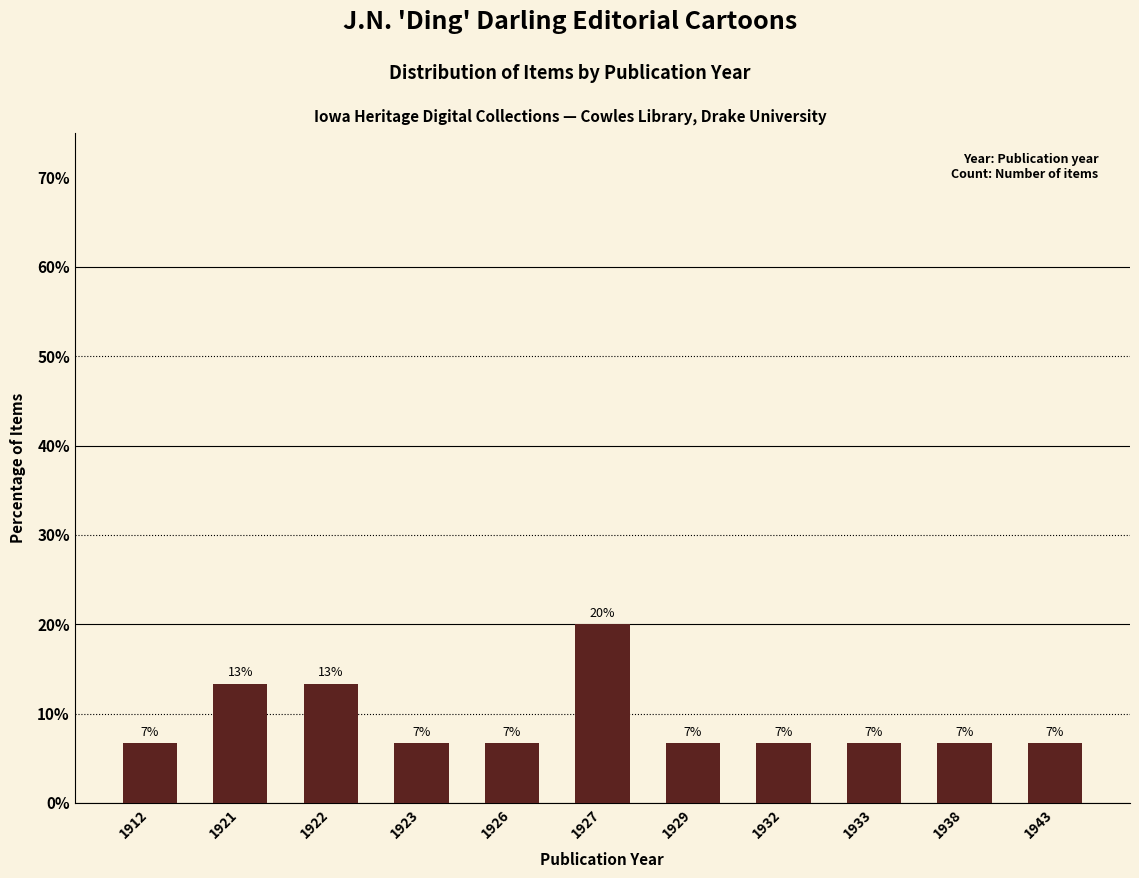

List the labels in order of value, smallest first.

1912, 1923, 1926, 1929, 1932, 1933, 1938, 1943, 1921, 1922, 1927